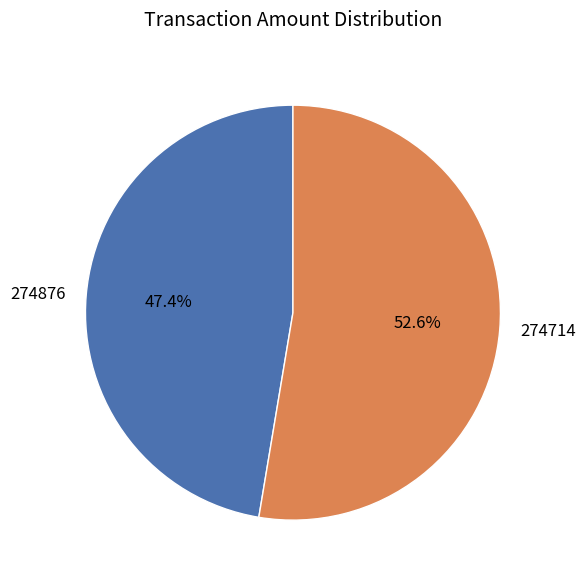

Which category has the biggest portion of the pie?

274714